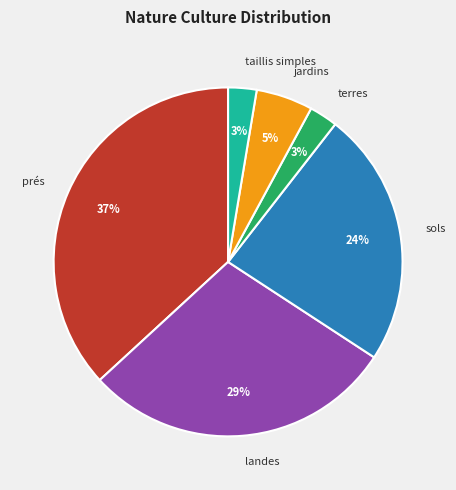

To the nearest percent, what percentage of the pie is jardins?

5%